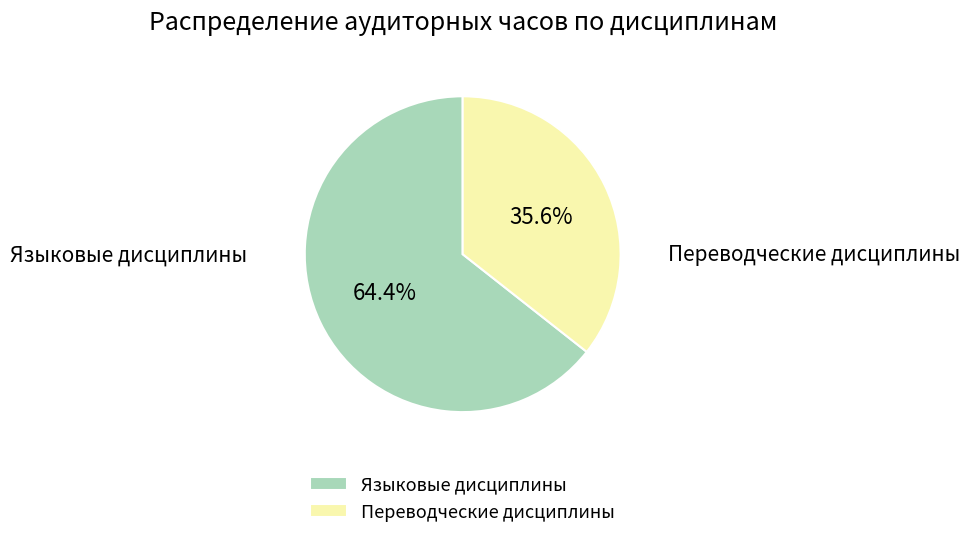

What is the smallest slice in the pie chart?

Переводческие дисциплины